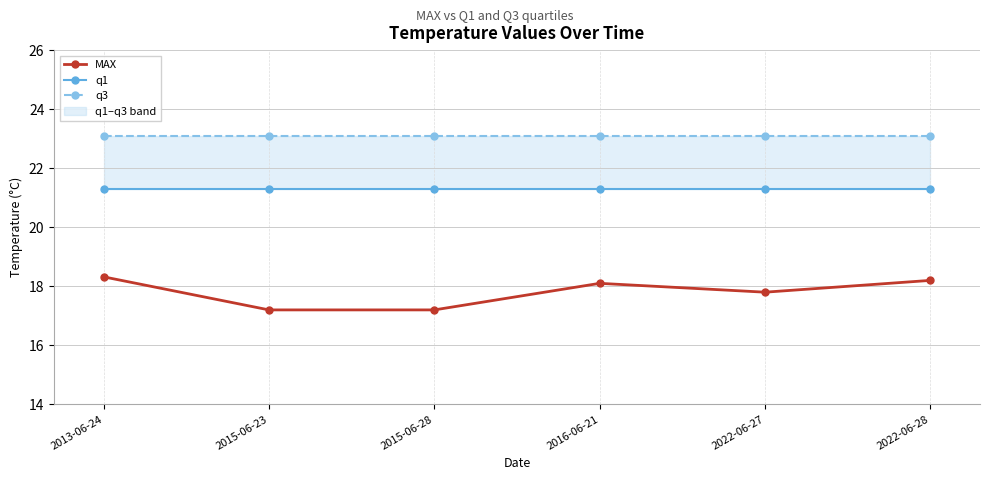

How many data points does each series have?

6